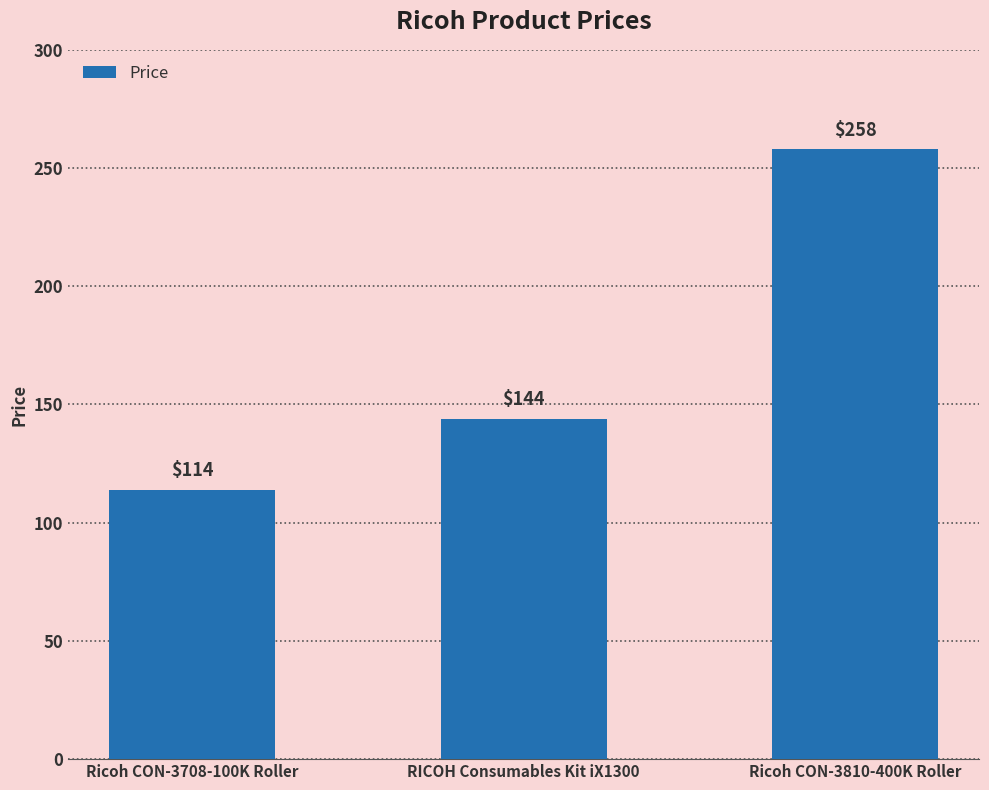

What is the change in value from Ricoh CON-3708-100K Roller to Ricoh CON-3810-400K Roller?

+144